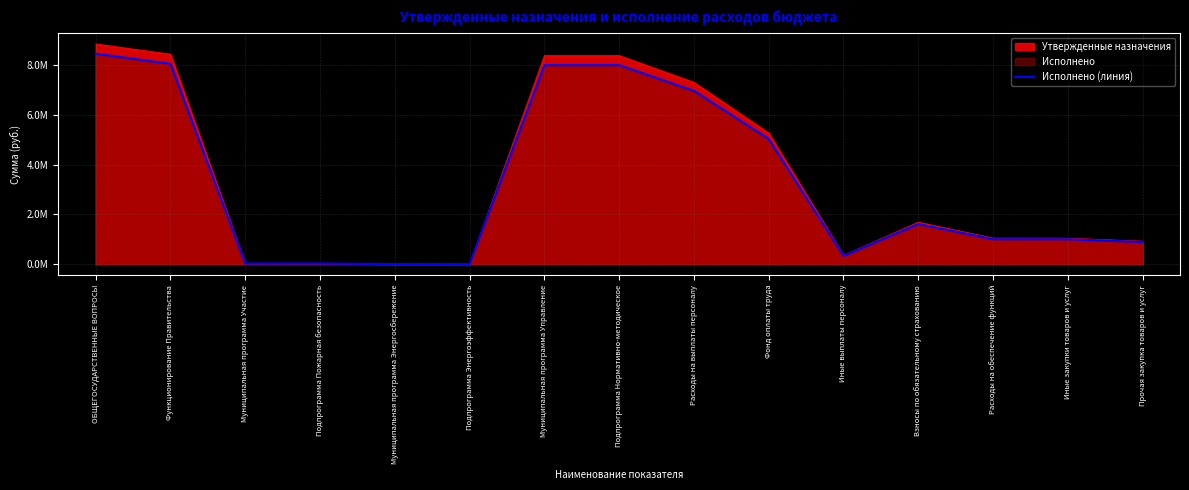

Where does the data first go above 999865?

ОБЩЕГОСУДАРСТВЕННЫЕ ВОПРОСЫ